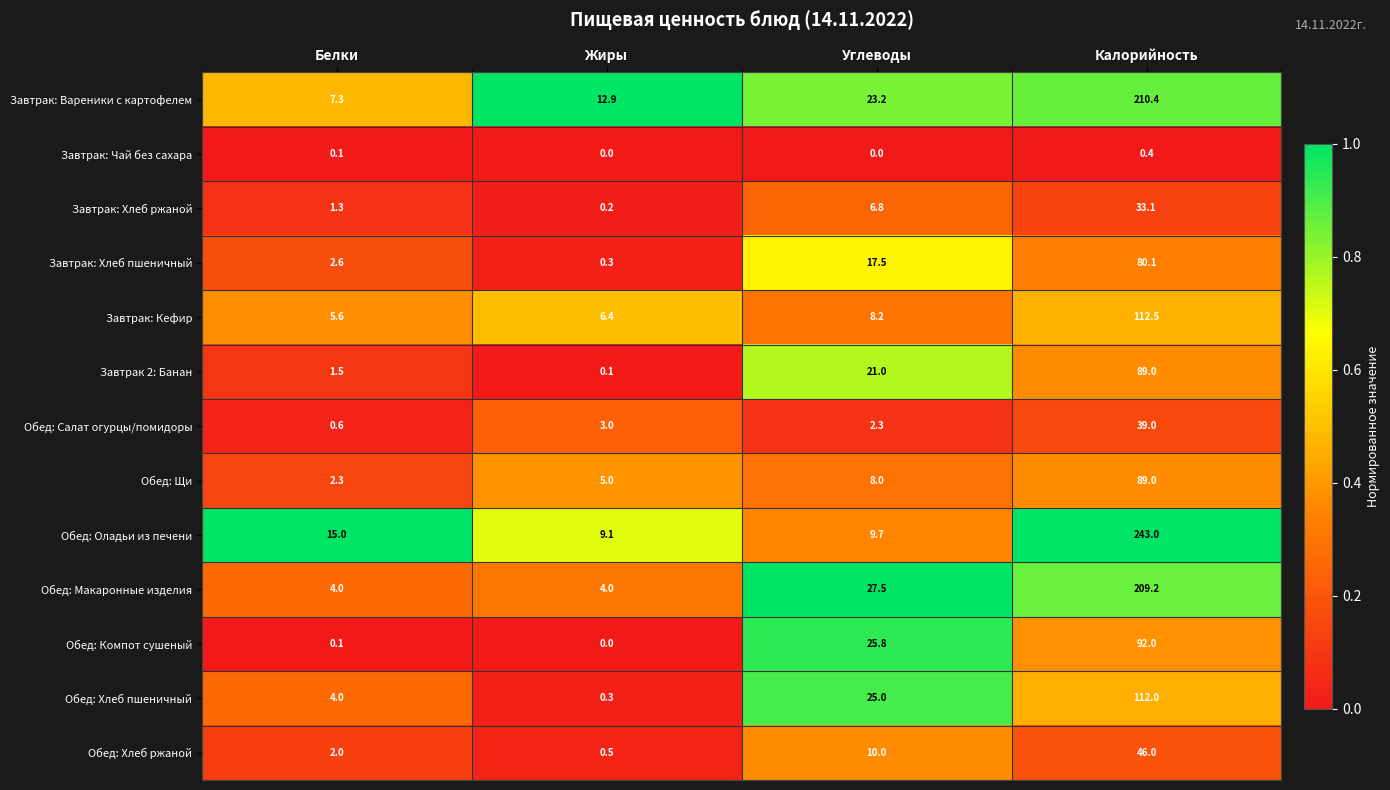

Rank the categories by Обед: Оладьи из печени value from lowest to highest.

Жиры, Углеводы, Белки, Калорийность